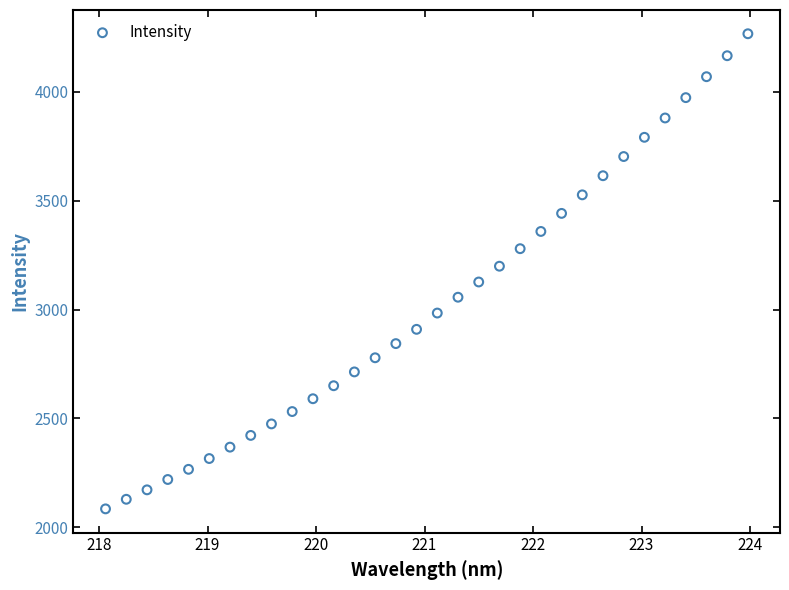

What is the range of Y values (max minus min)?

2182.9